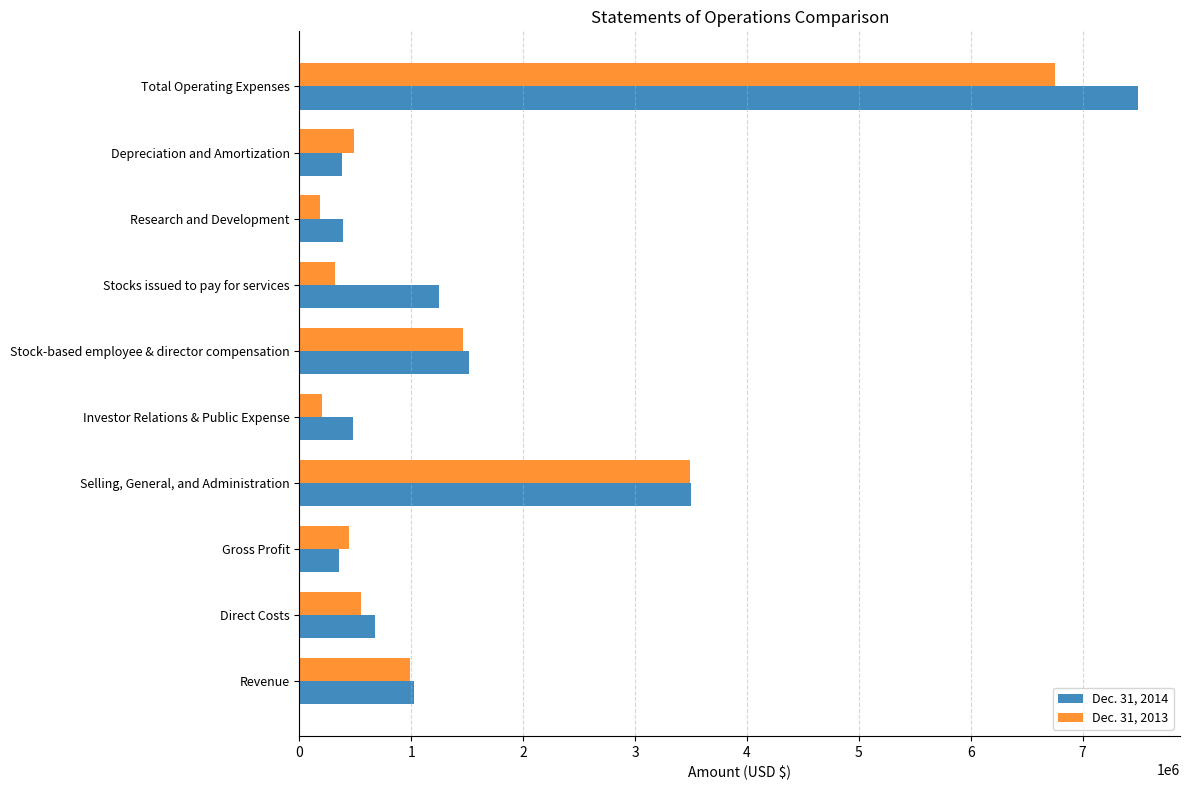

What is the difference between the maximum and minimum values in the Dec. 31, 2013 series?

6578760